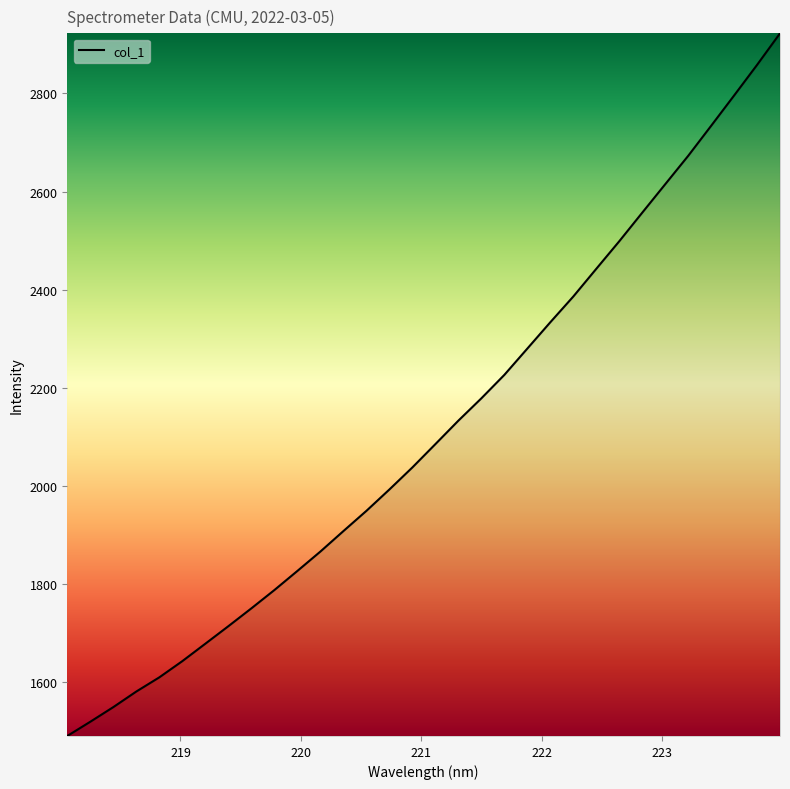

What is the minimum value shown in the chart?

1490.3